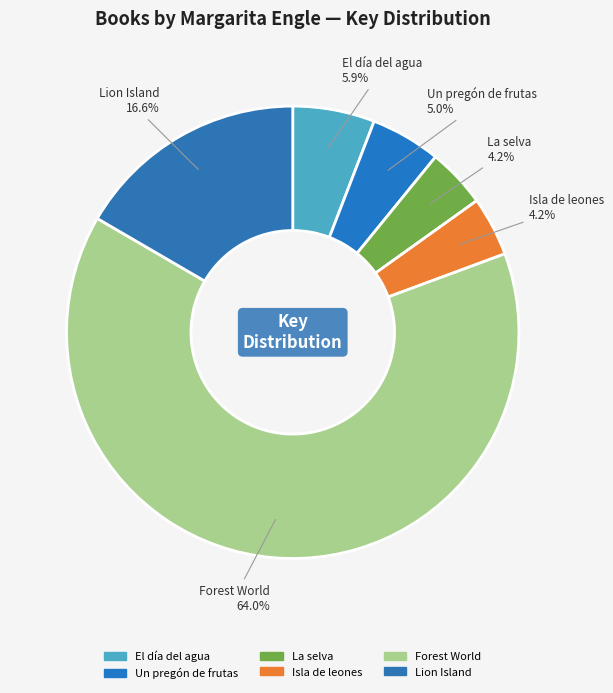

Which has a higher value, Lion Island or El día del agua?

Lion Island